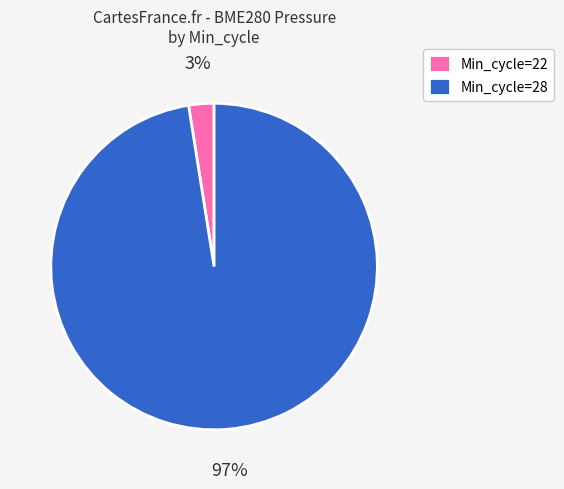

Which category accounts for the majority?

Min_cycle=28